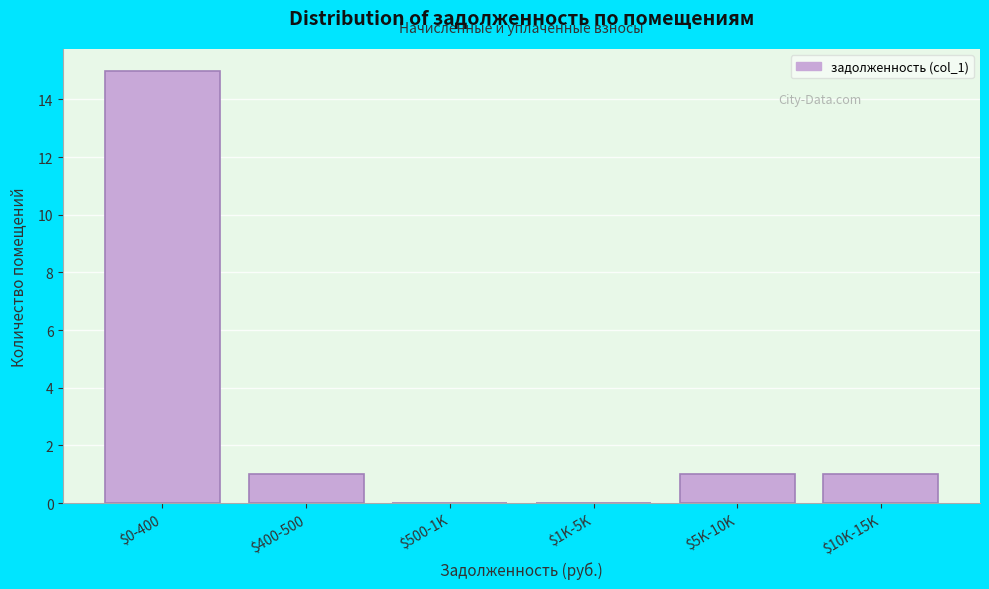

The value at $500-1K is 0. True or false?

True